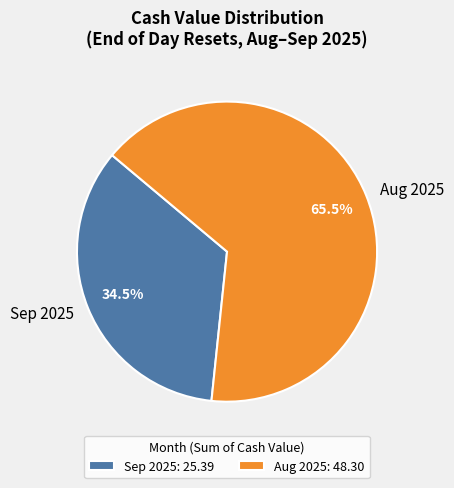

How much of the chart is everything except Sep 2025?

65.5%